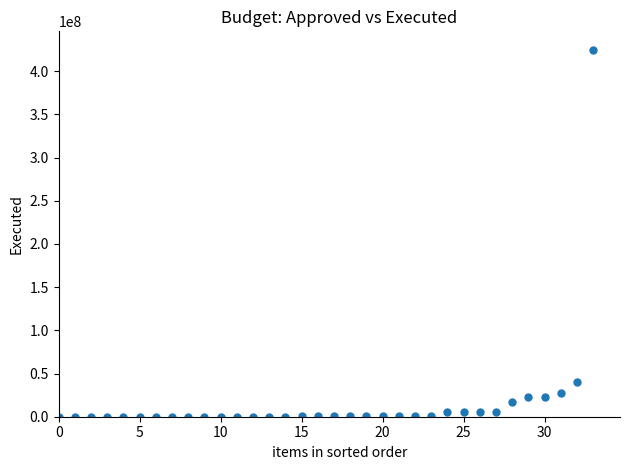

What is the range of Y values (max minus min)?

424867790.4